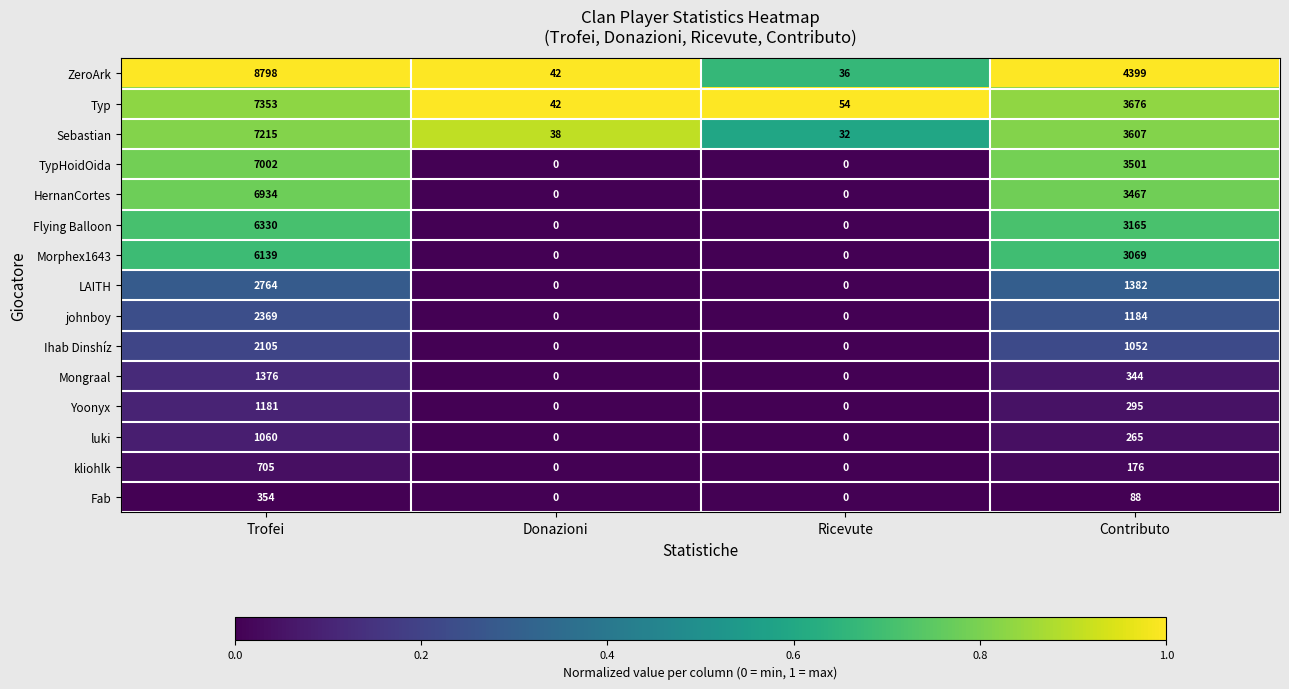

Which series has the widest spread of values?

ZeroArk